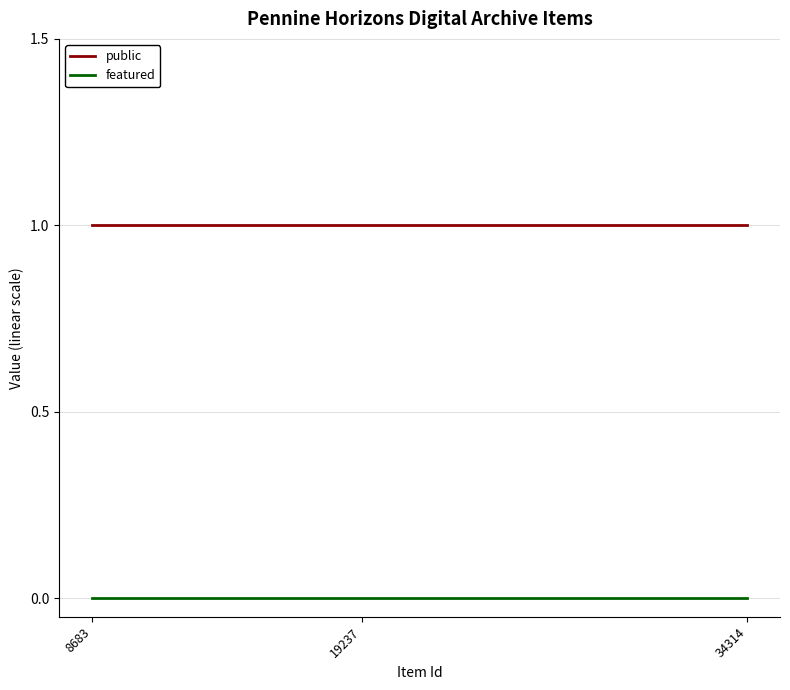

List the labels in order of public value, largest first.

34314, 19237, 8683